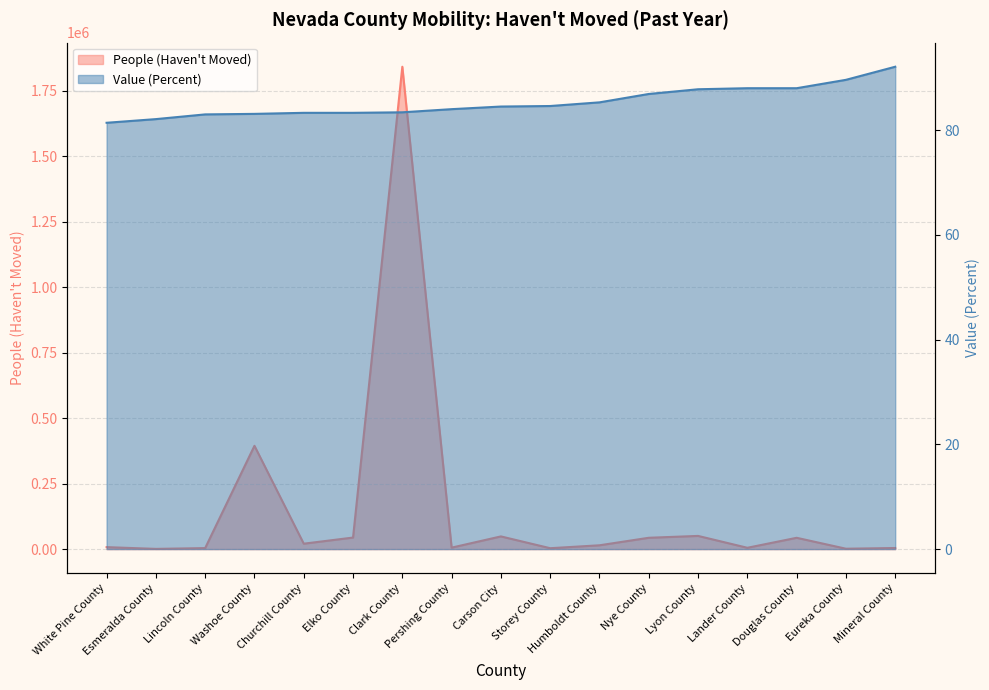

Which label corresponds to the smallest value in the chart?

White Pine County